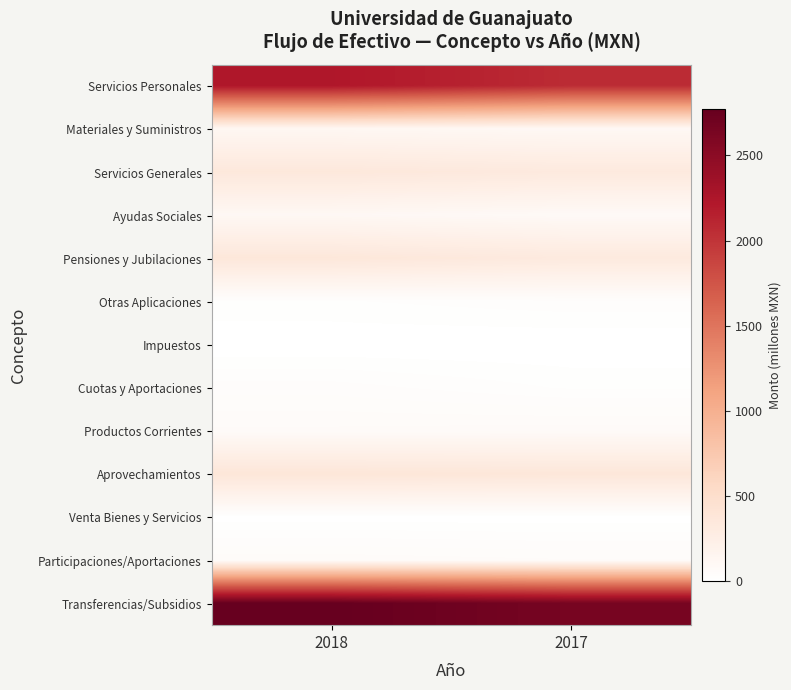

At which category does the chart reach its peak across all series?

2018